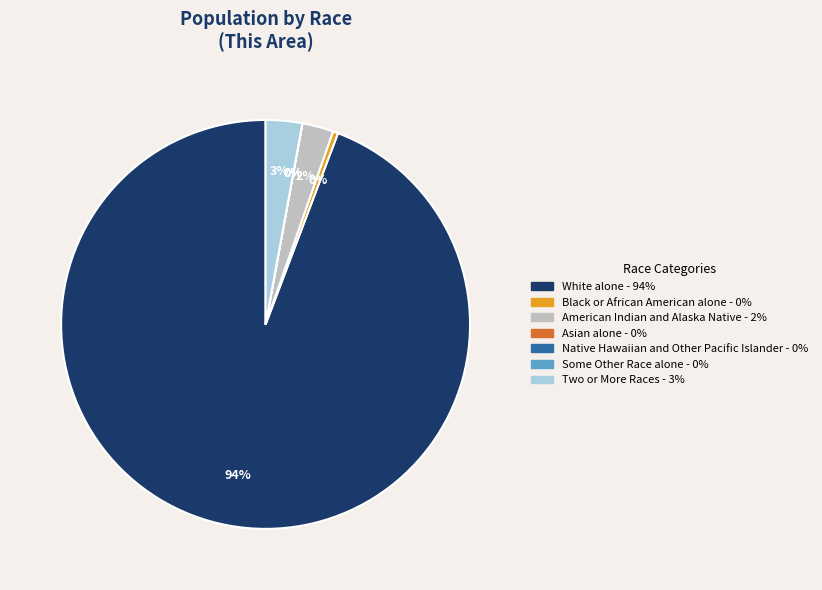

True or false: Some Other Race alone accounts for 1% of the total.

False